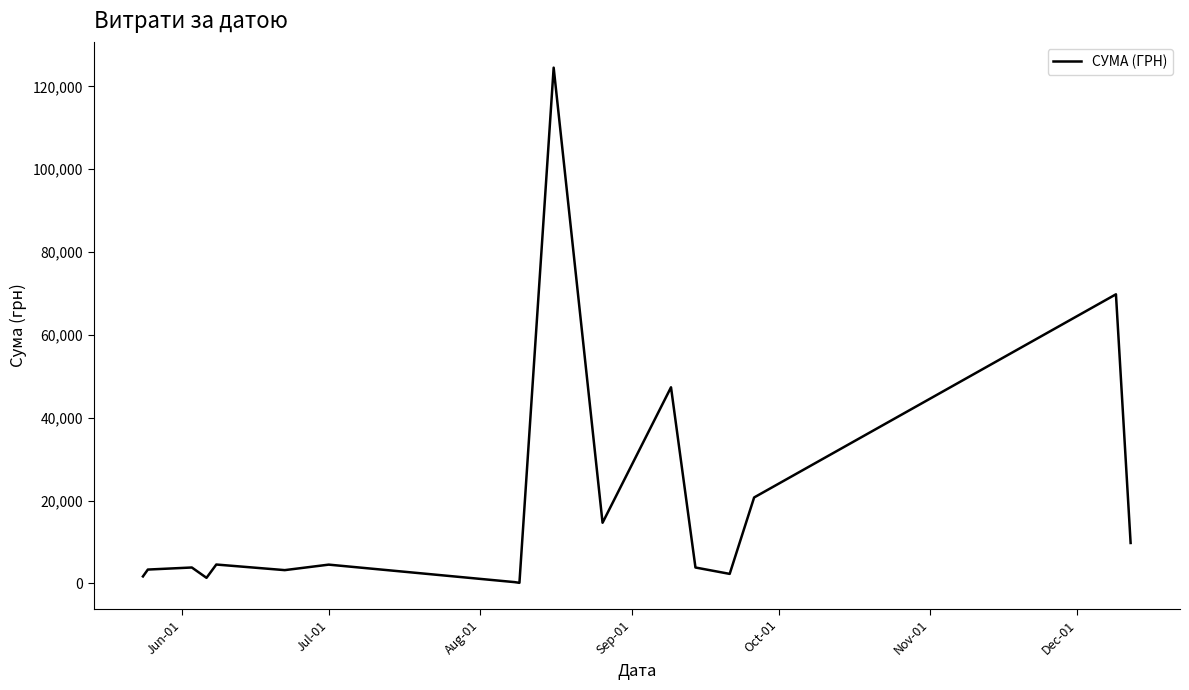

What is the maximum value shown in the chart?

124534.0